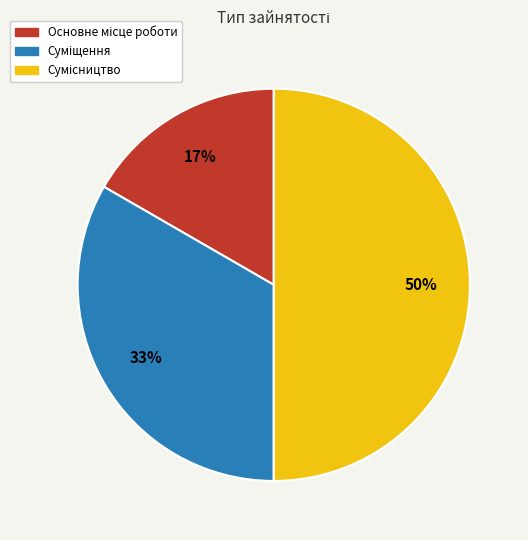

To the nearest percent, what is the difference between the largest and smallest slice percentages?

33%